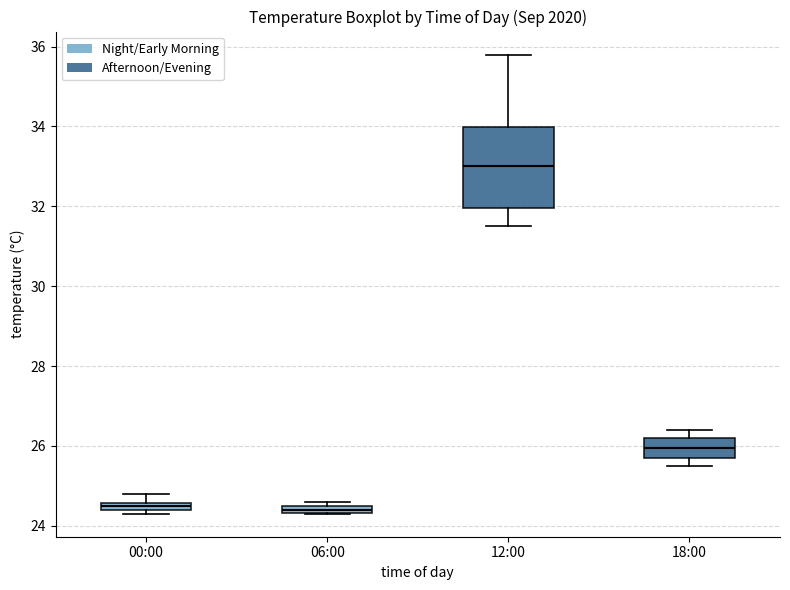

Where is the lower edge of the box for 18:00 on the y-axis? The values are not printed on the chart, so give them approximately, as read against the axis.

25.8